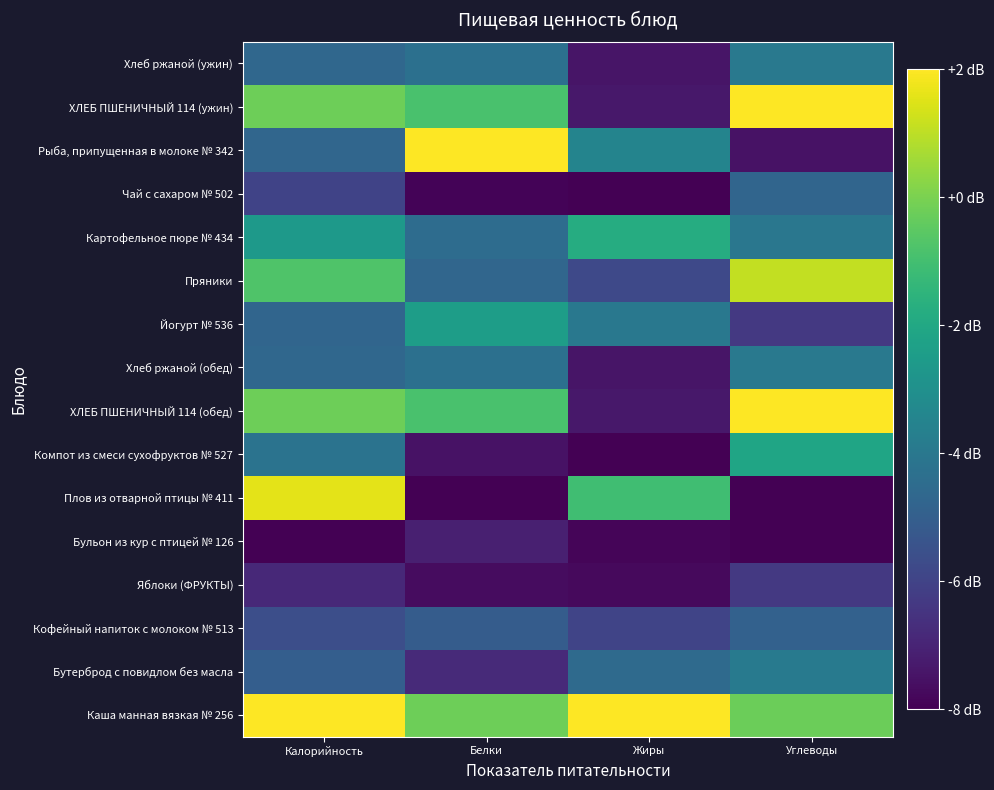

What is the difference between the highest and lowest values at Углеводы?

1.0